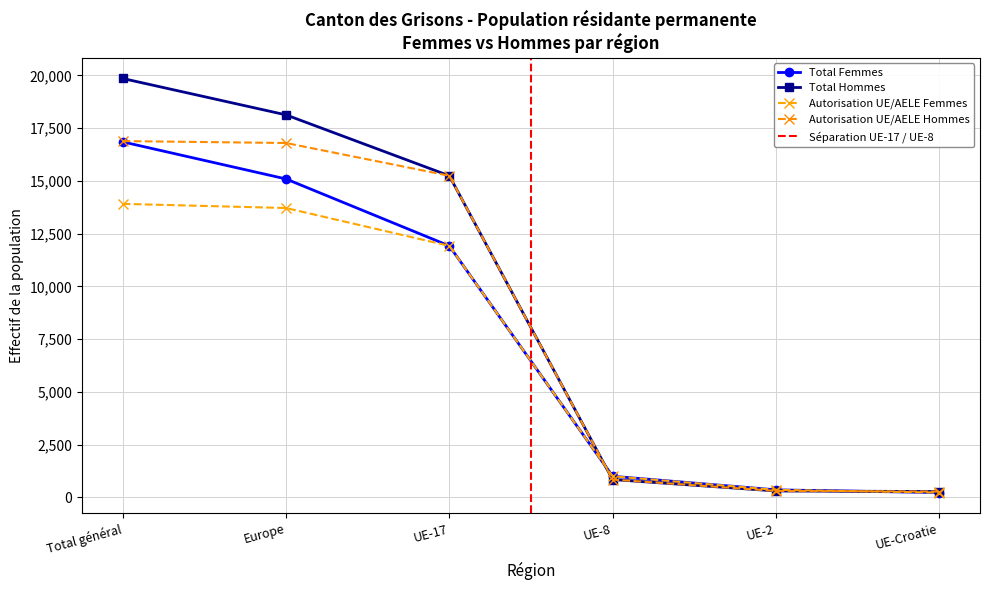

Which series changed the most between Europe and UE-2?

Total (Hommes)